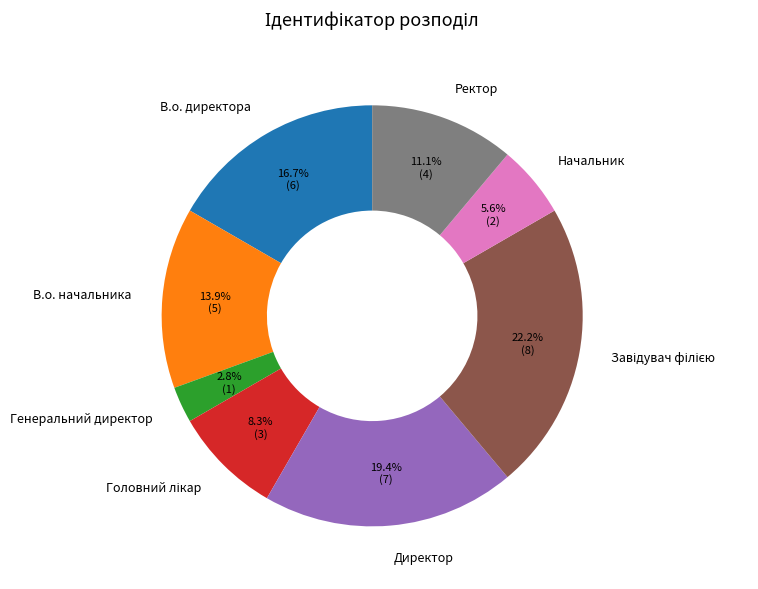

Combined, do Генеральний директор and Ректор account for over 50%?

No